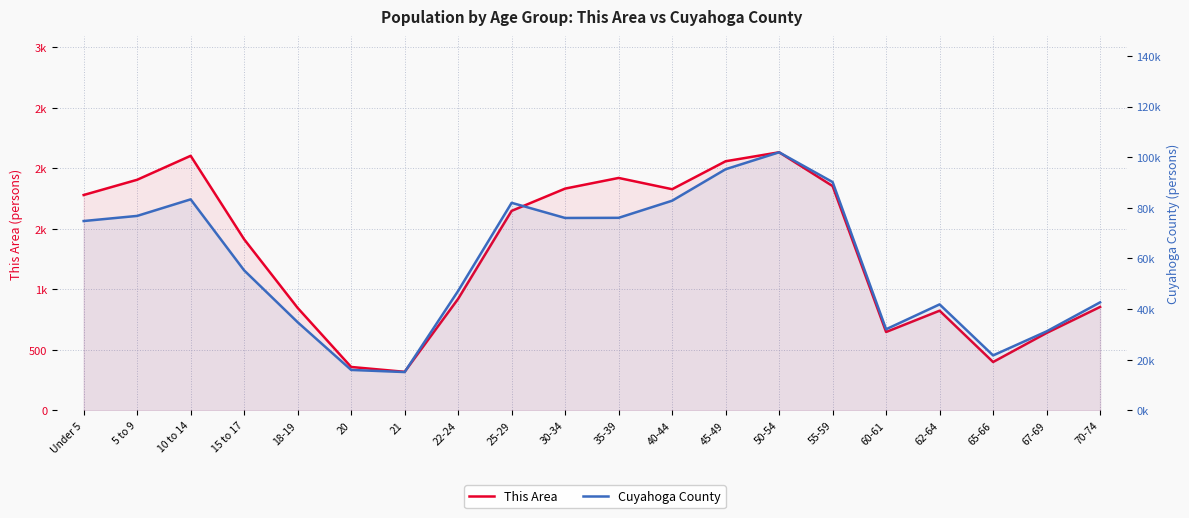

What is the sum of all Cuyahoga County values?

1177187